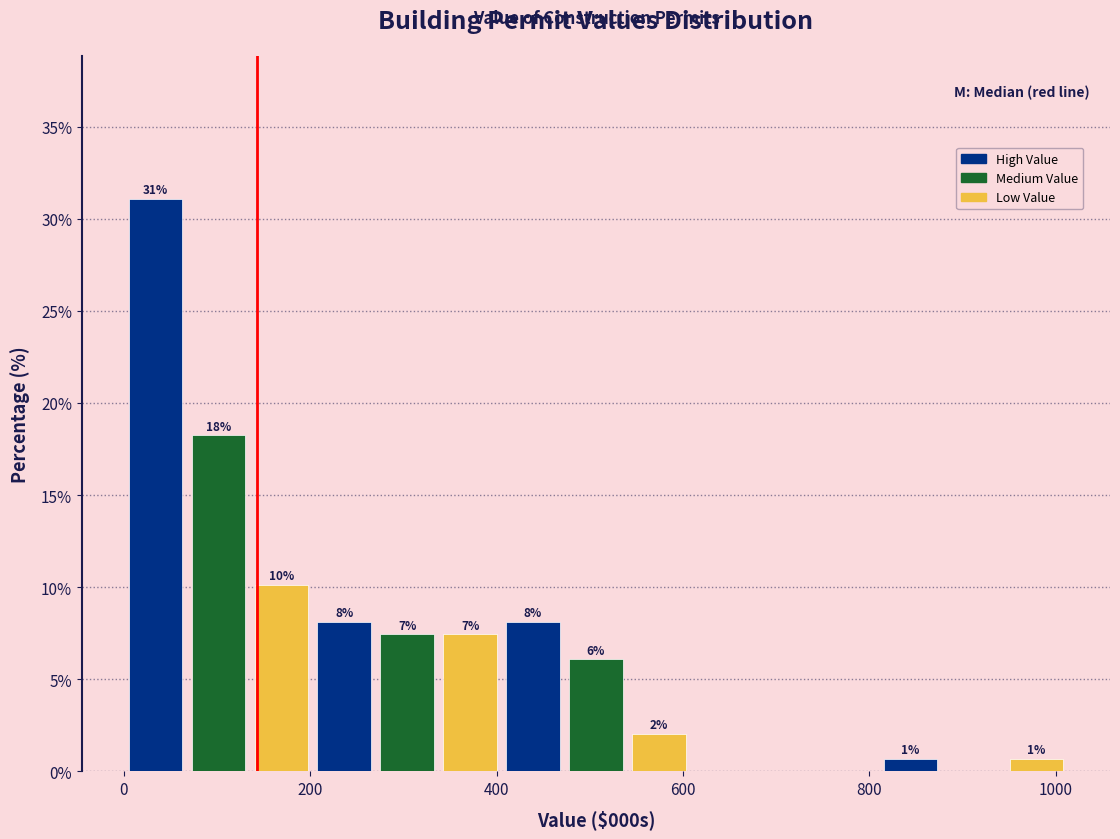

Around what value on the x-axis is the tallest bar? Give the approximate position of its centre, as read against the axis.

40